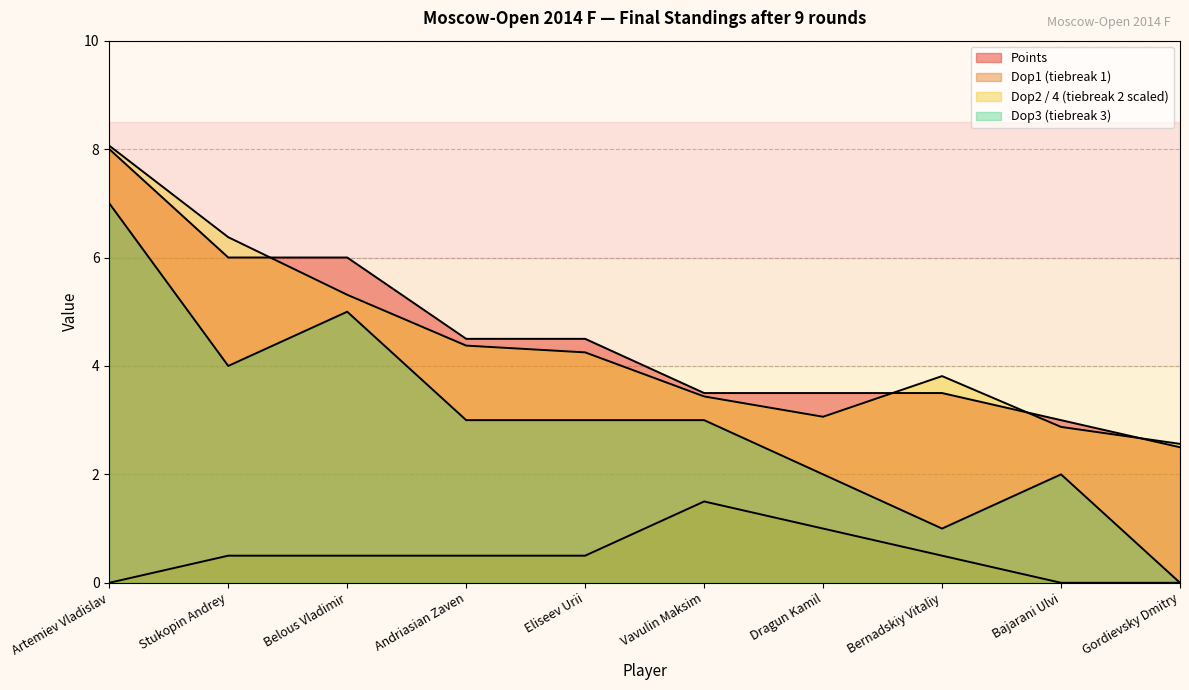

At Dragun Kamil, list the series in order from smallest to largest.

Doп1, Doп3, Doп2, Points